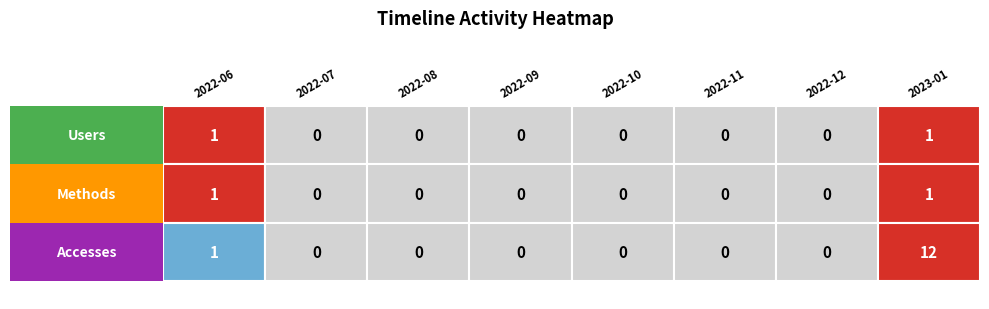

Between 3 and 7, which series saw the biggest shift?

Accesses